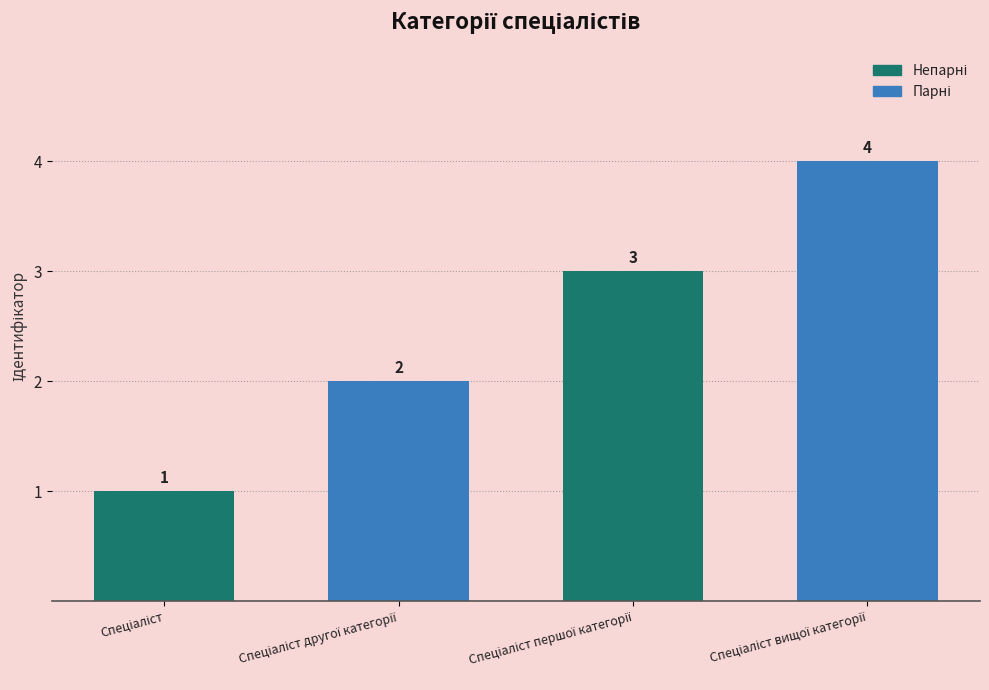

Reading left to right, what are all the values shown in this chart?

1	2	3	4